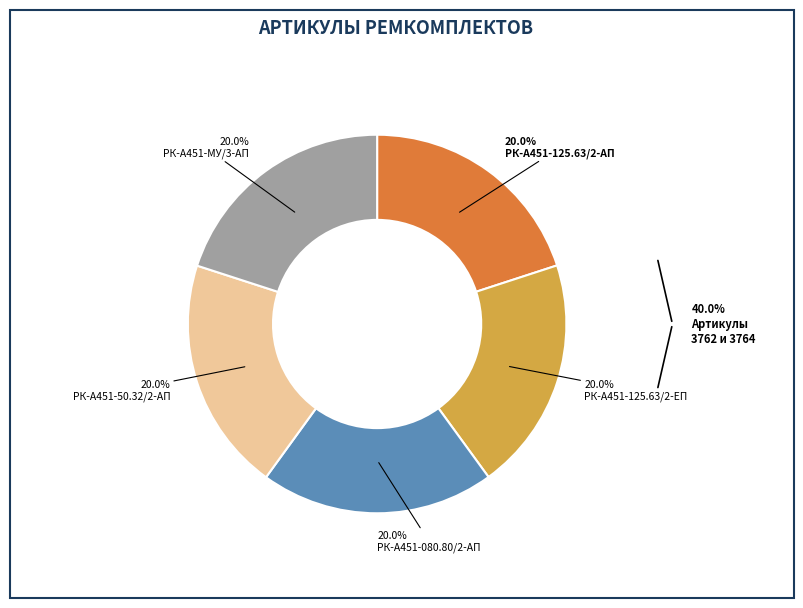

How many slices are in this pie chart?

5